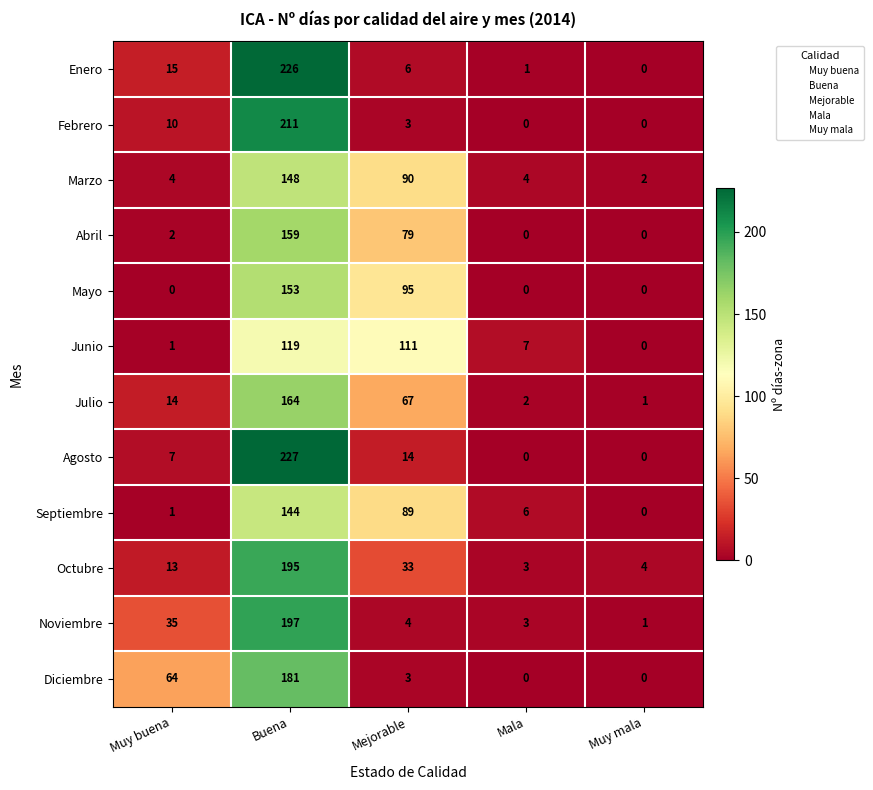

Is it true that Diciembre equals 80 at Muy mala?

False